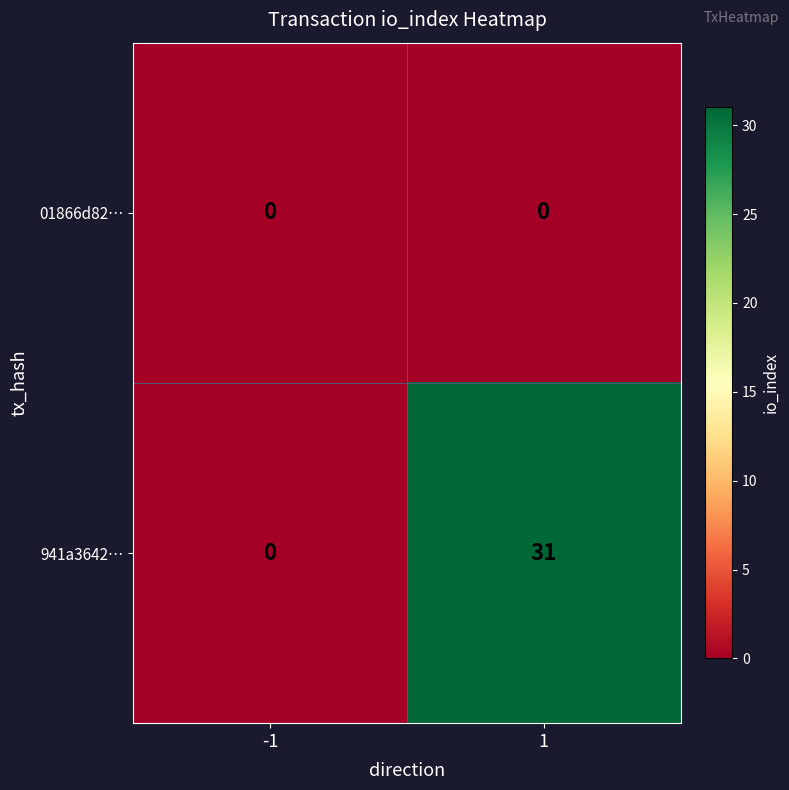

Reading left to right, transcribe all the data shown in this chart.

01866d82…: -1=0	1=0
941a3642…: -1=0	1=31